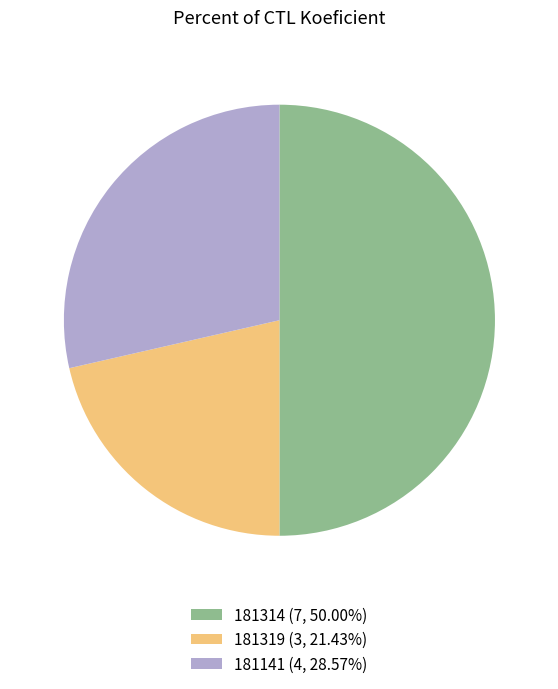

Between 181314 and 181319, which is larger?

181314